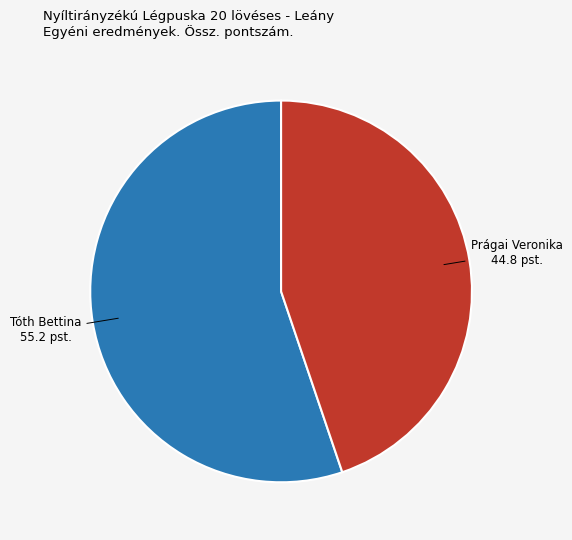

Which category has the smallest portion of the pie?

Prágai Veronika